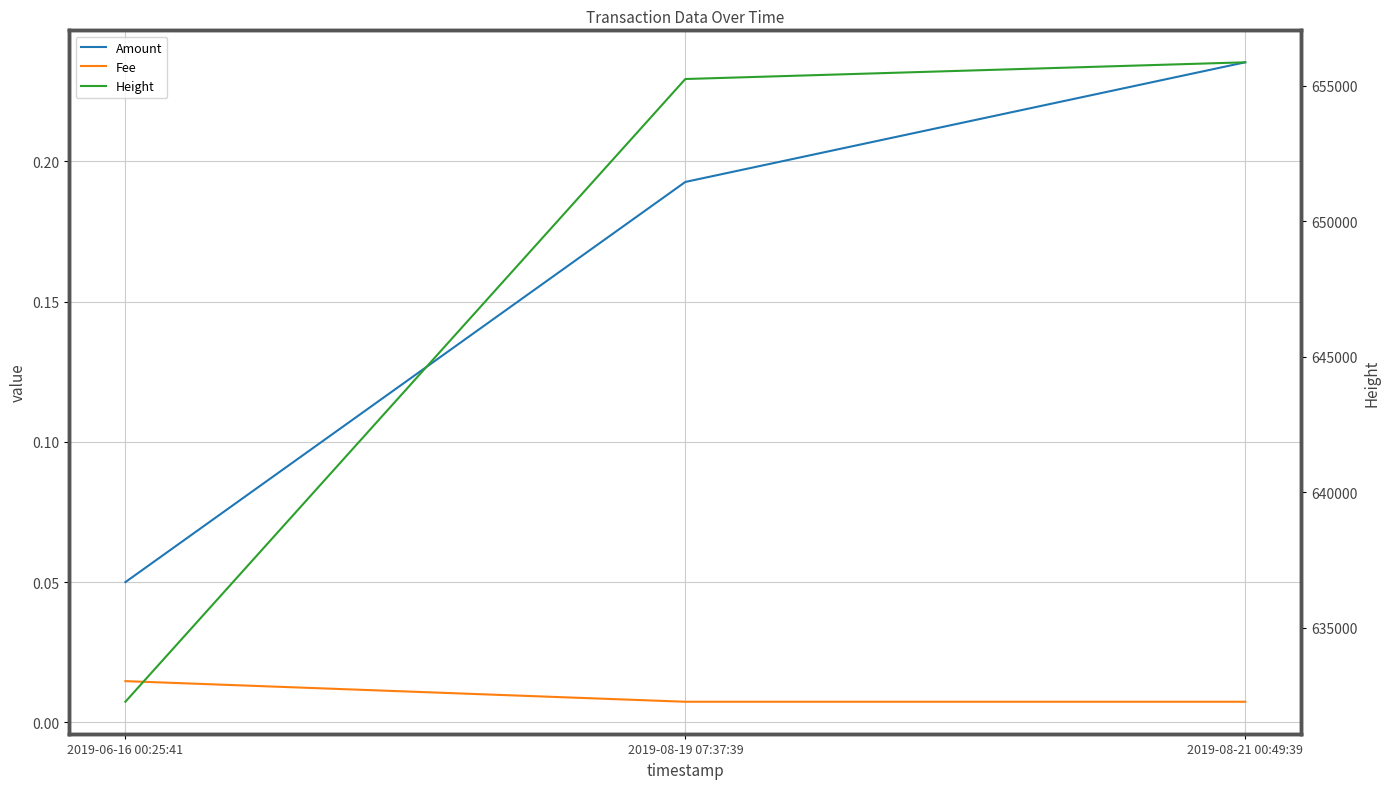

Which label corresponds to the largest value in the chart?

2019-08-21 00:49:39